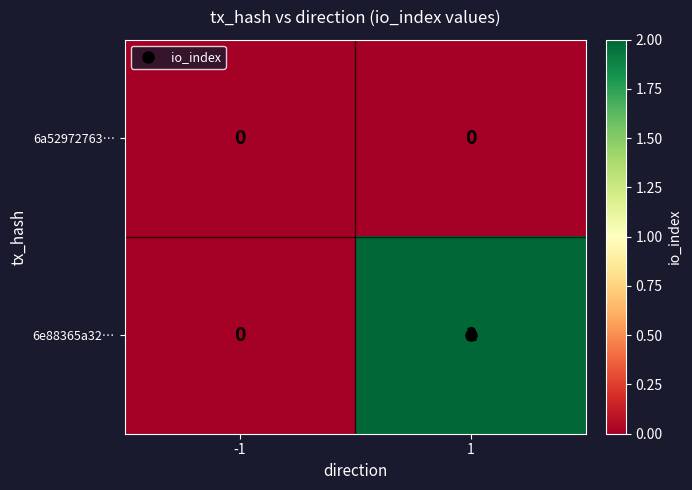

Rank the series by their average value, from lowest to highest.

6a52972763…, 6e88365a32…